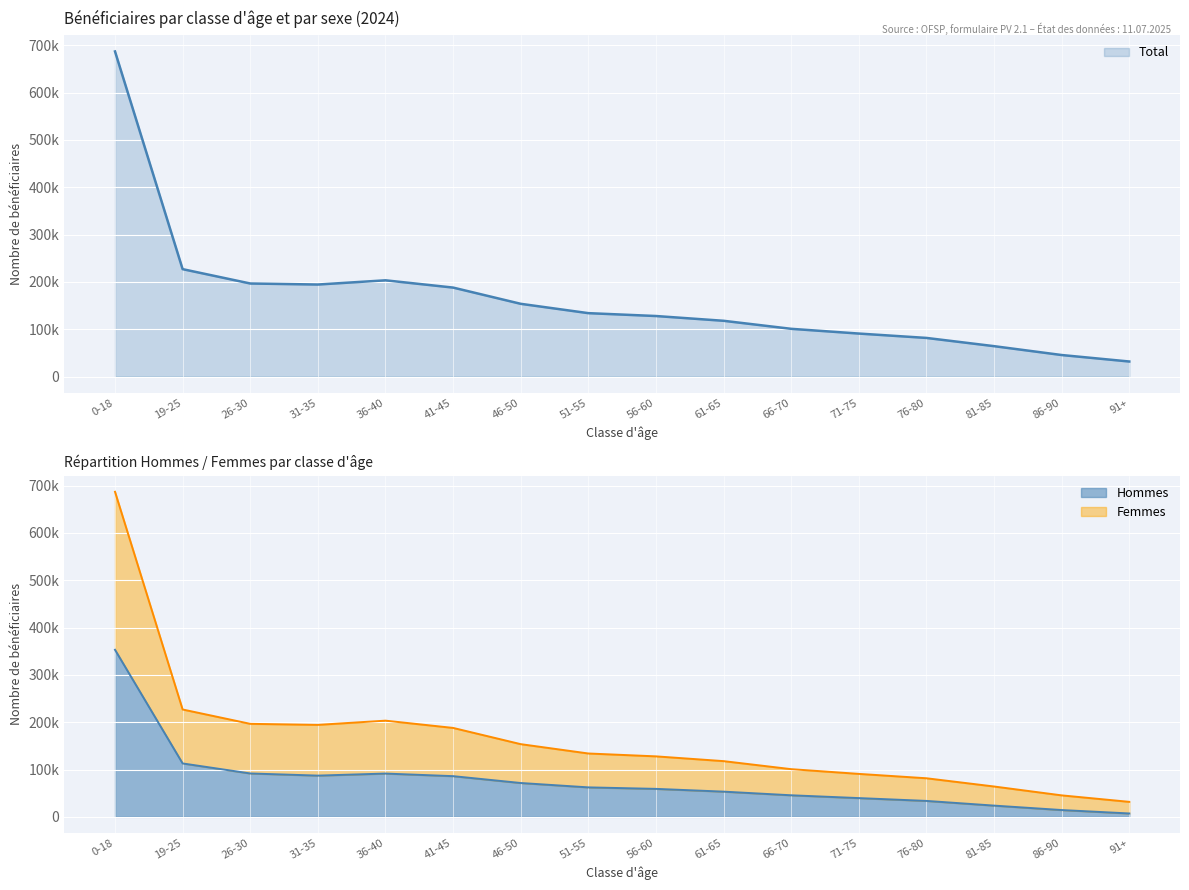

What is the average value of the Total series?

165188